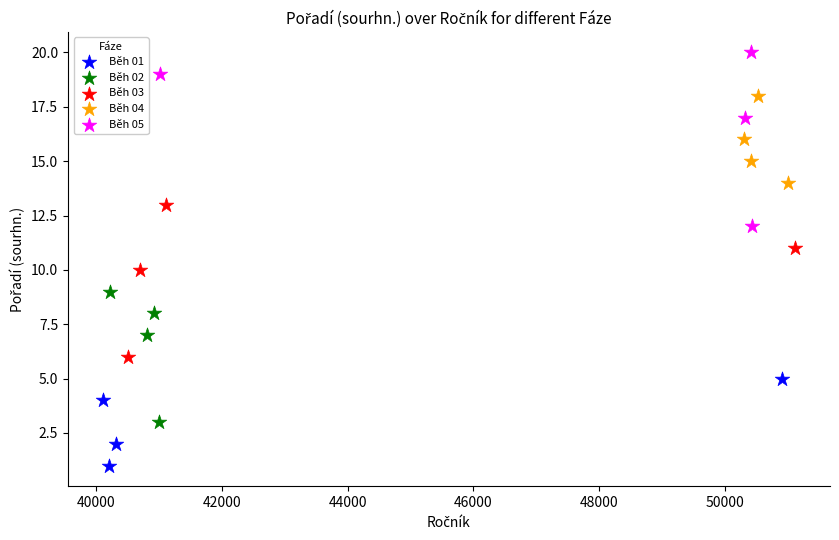

Which series has the widest spread of Y values?

Běh 05